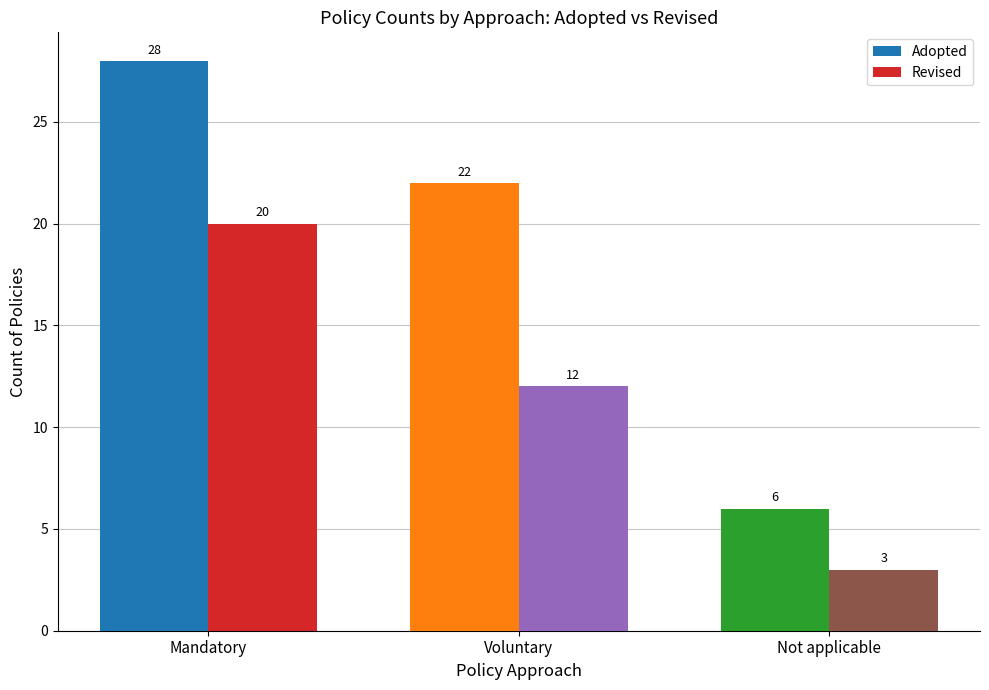

What is the smallest value displayed?

3